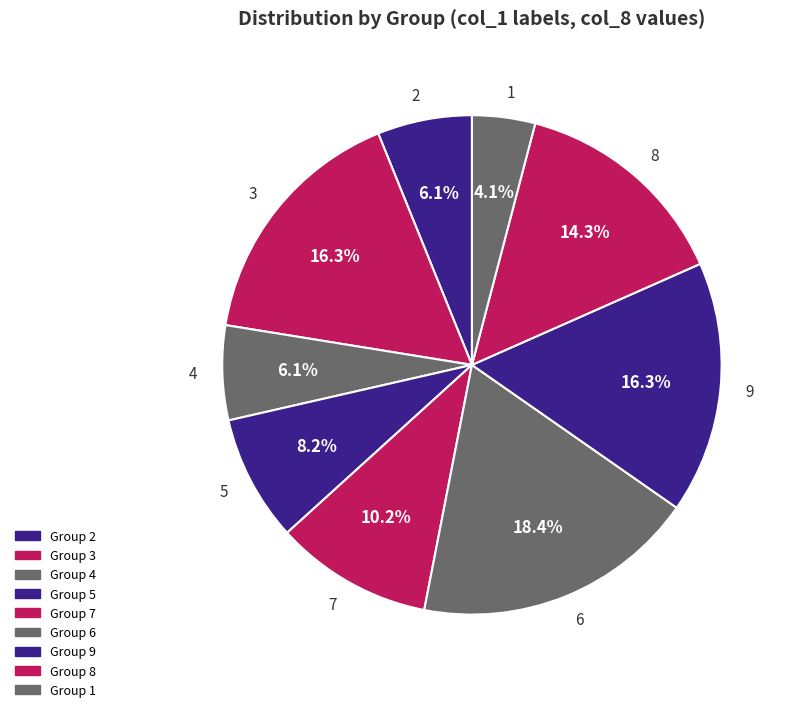

What is the largest slice in the pie chart?

6